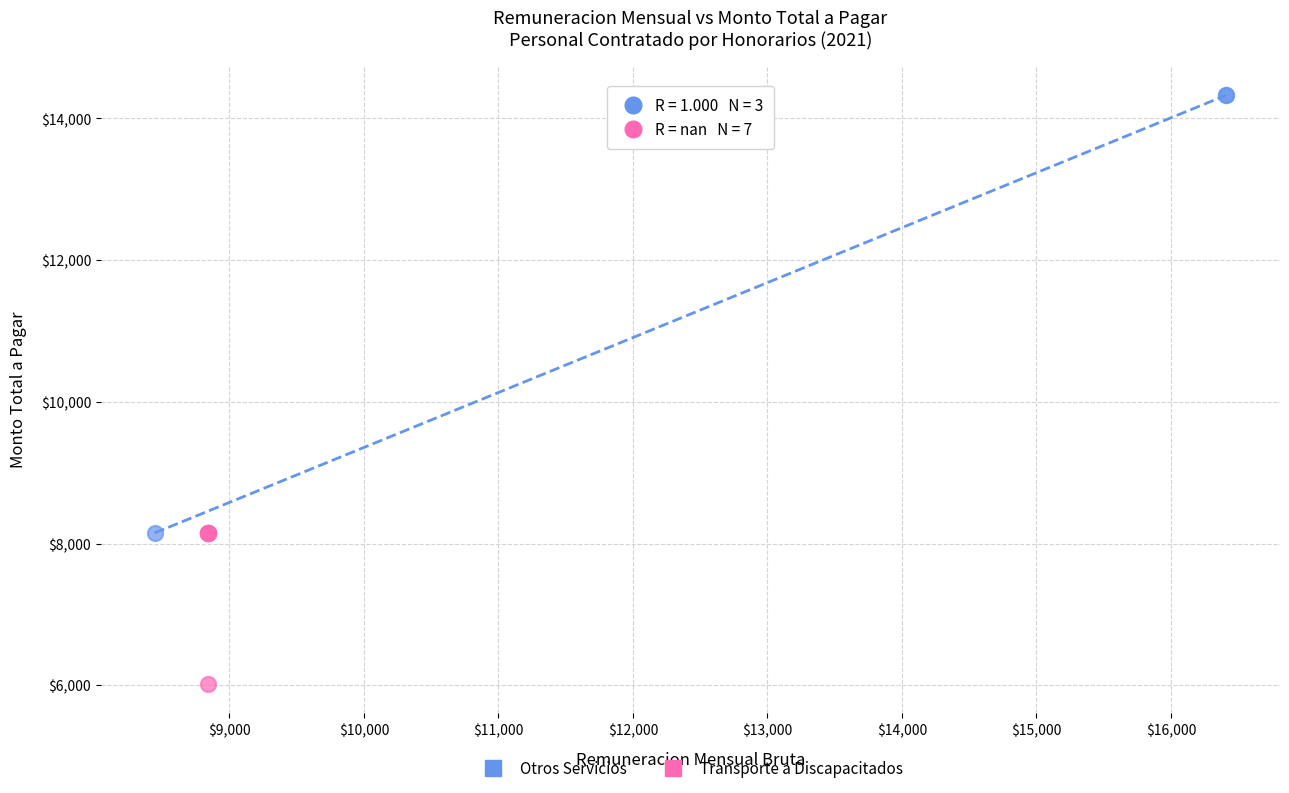

What are all the series names shown in the legend?

Otros Servicios, Transporte a Discapacitados